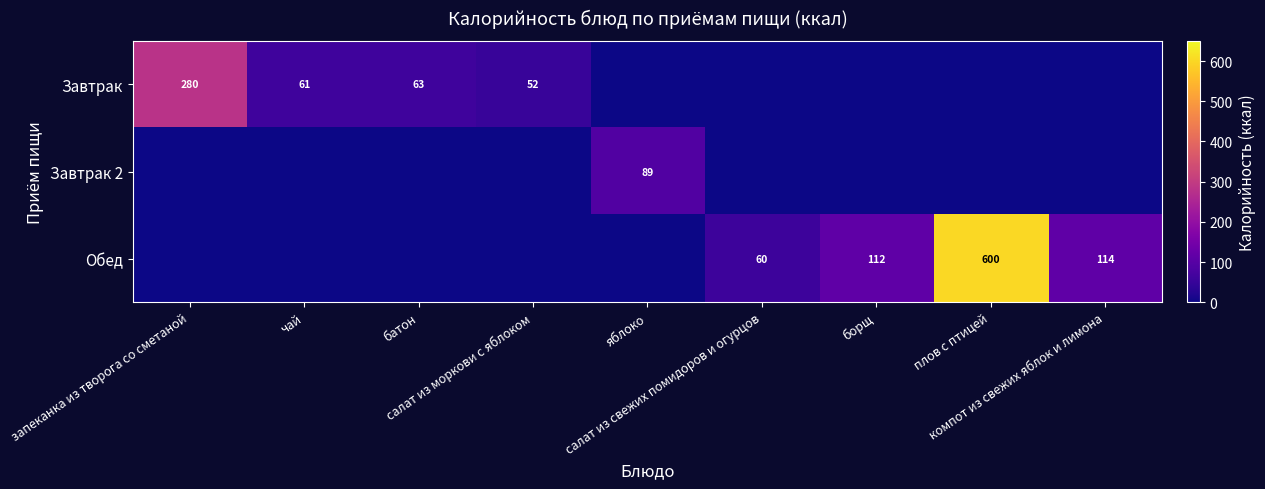

At which category is the sum across all series the highest?

плов с птицей